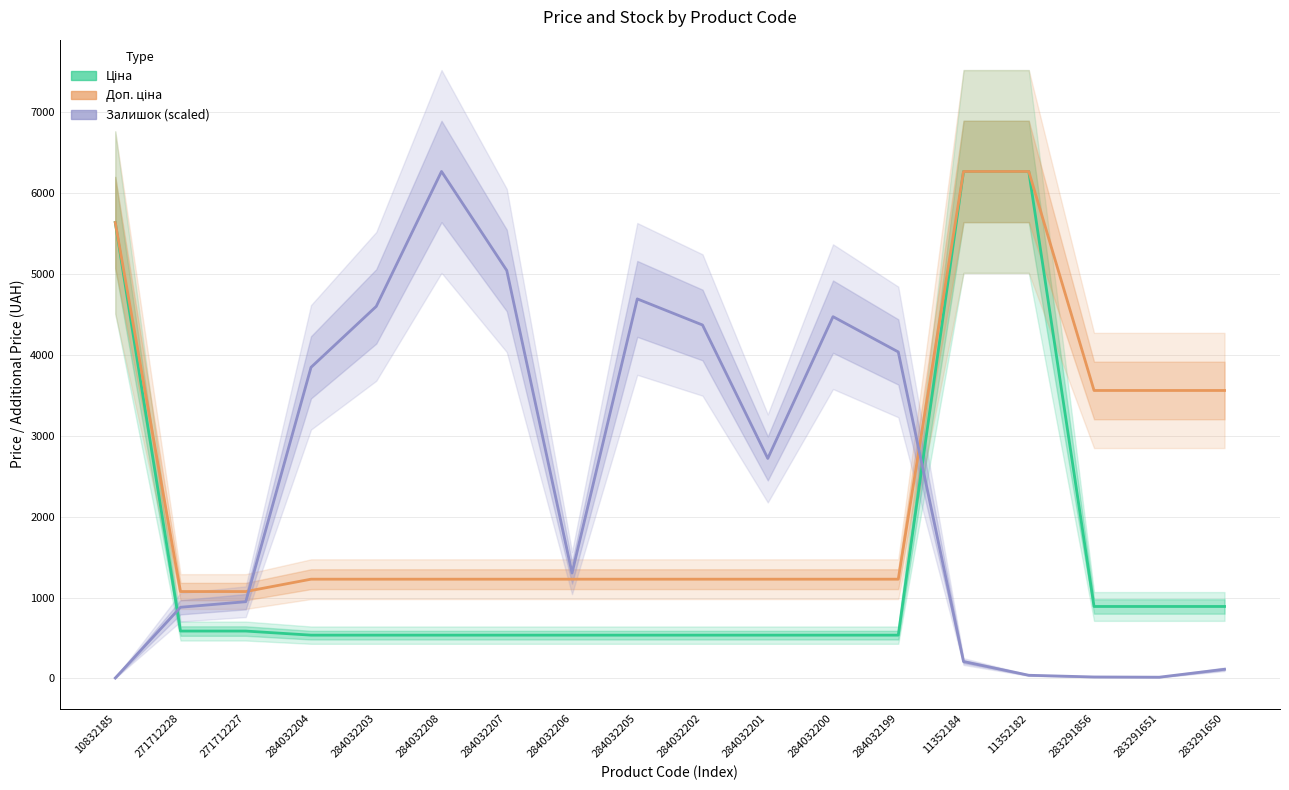

What are all the series names shown in the legend?

Ціна, Доп. ціна, Залишок (scaled)